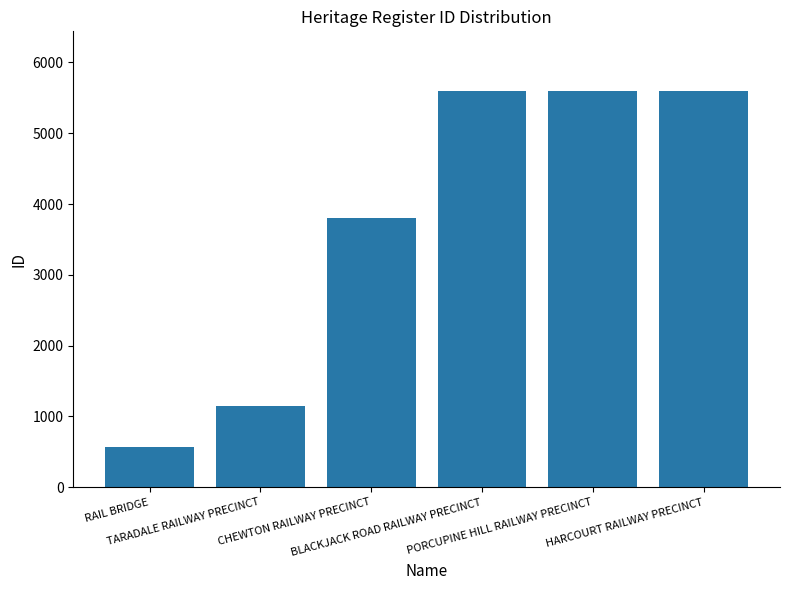

What is the label of the 4th bar from the left?

BLACKJACK ROAD RAILWAY PRECINCT